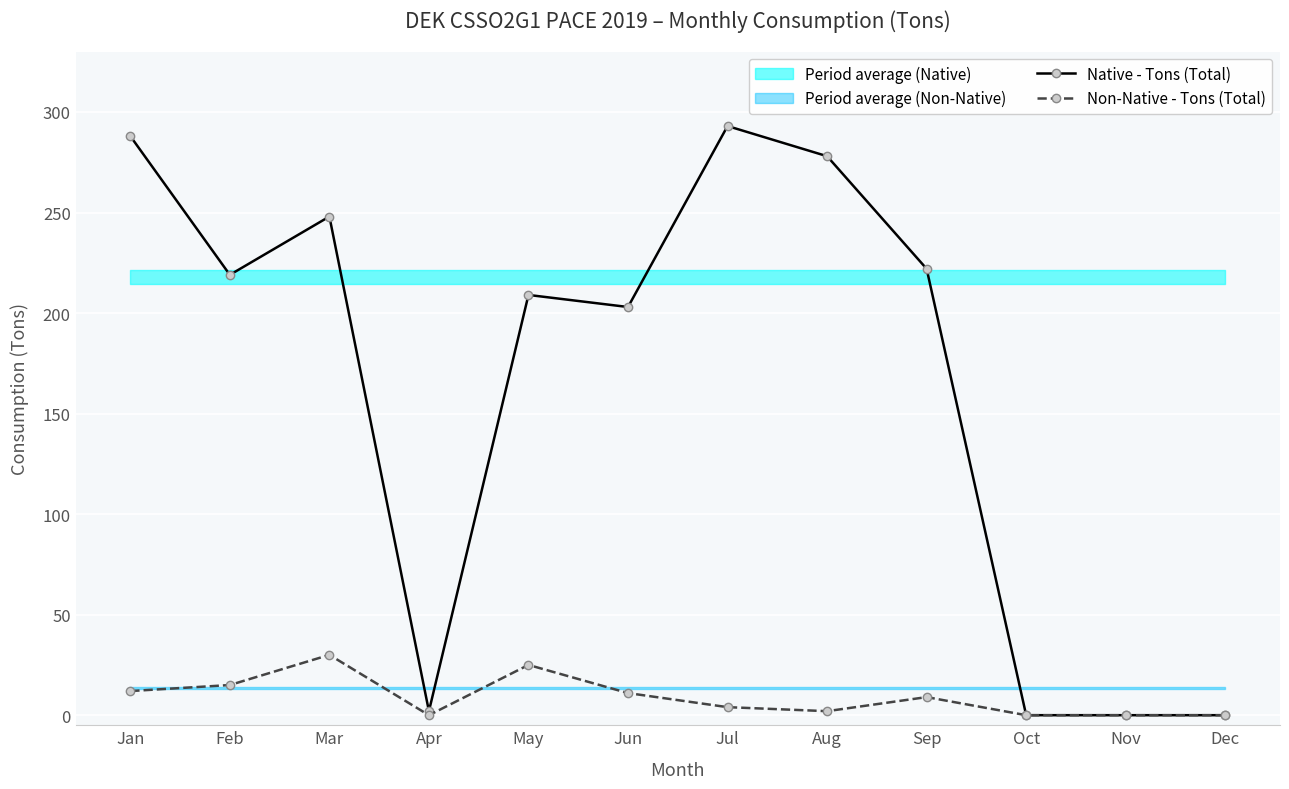

Does the chart display data point markers on the line(s)?

Yes